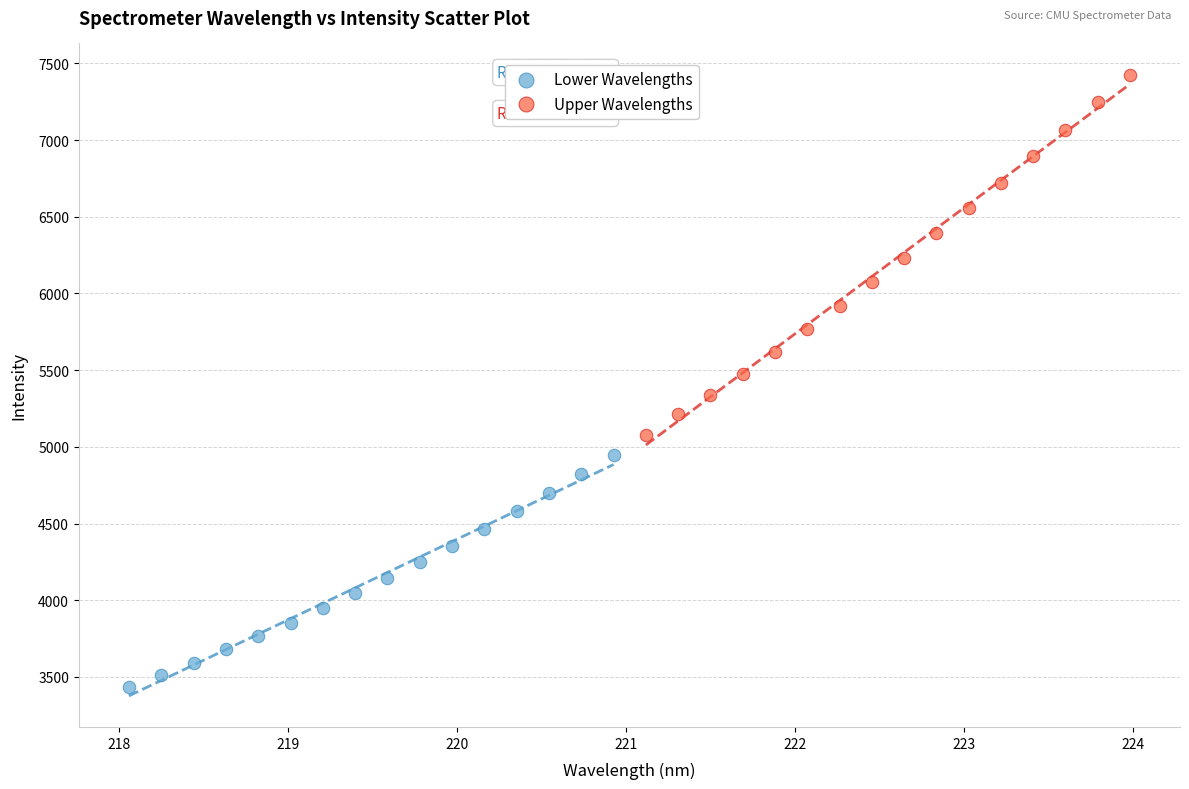

Which series has the widest spread of Y values?

Upper Wavelengths